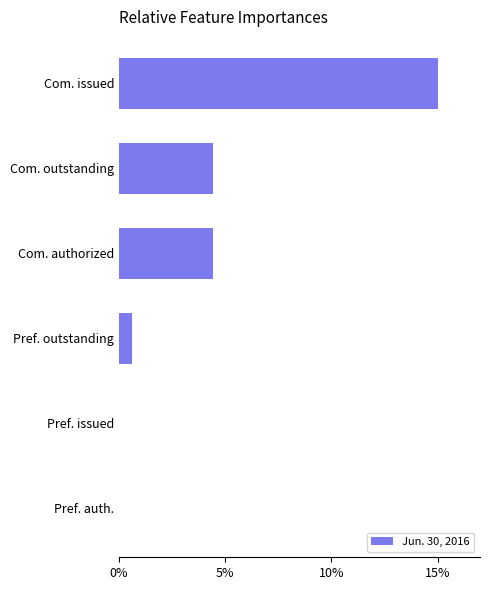

Is it true that the value at Pref. issued is 0.0?

True